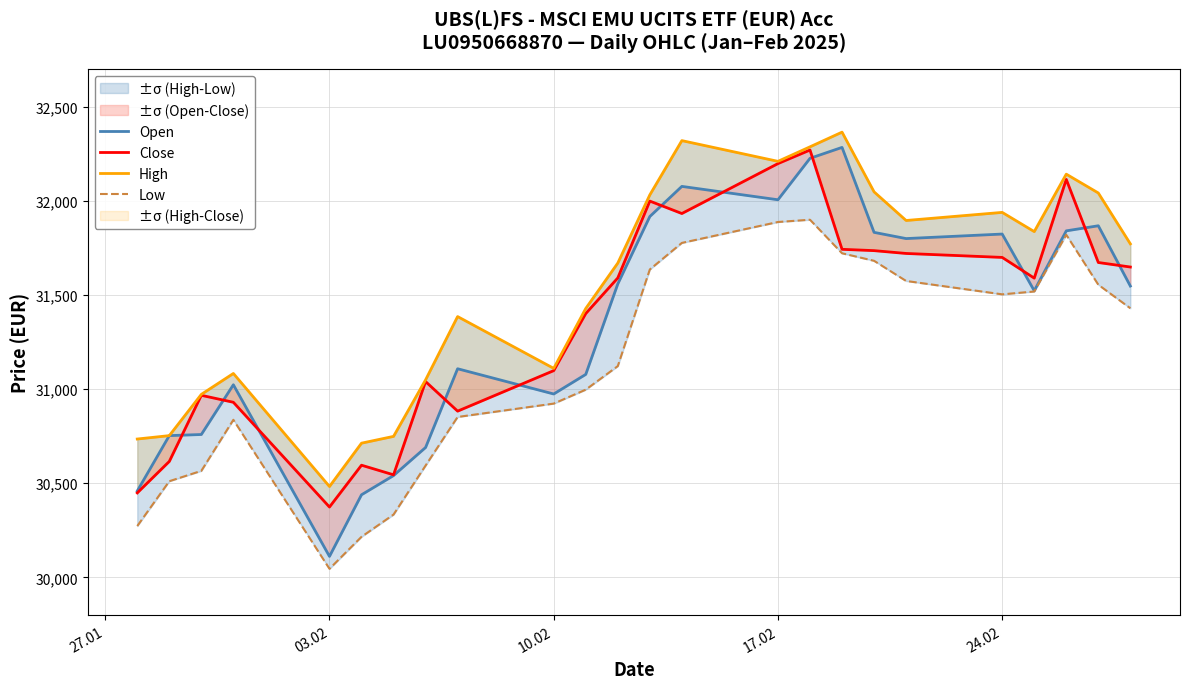

True or false: High and Close intersect in this chart.

False